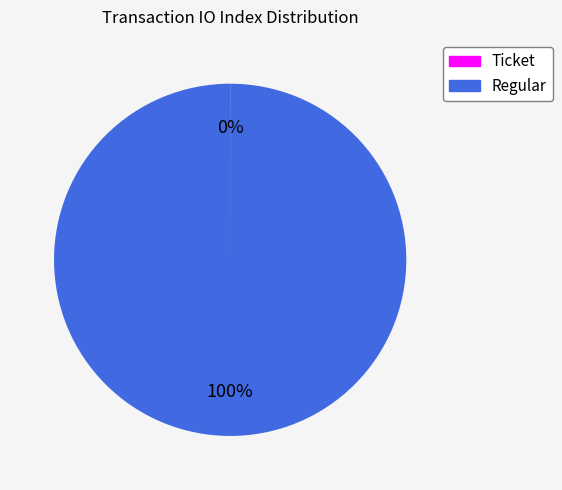

To the nearest percent, what is the difference between the largest and smallest slice percentages?

100%